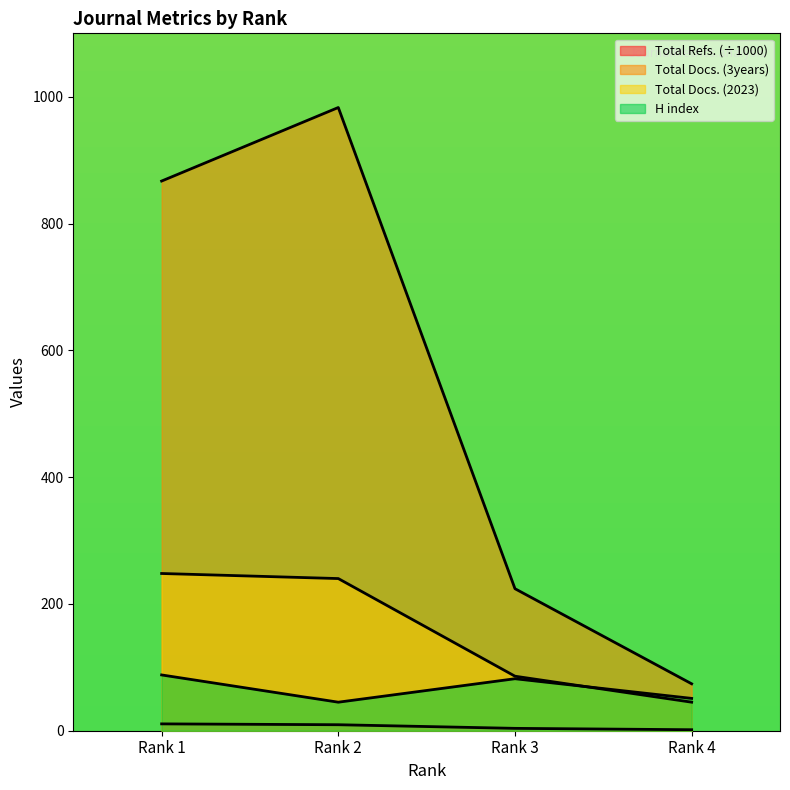

Which series has the largest total across all categories?

Total Docs. (3years)